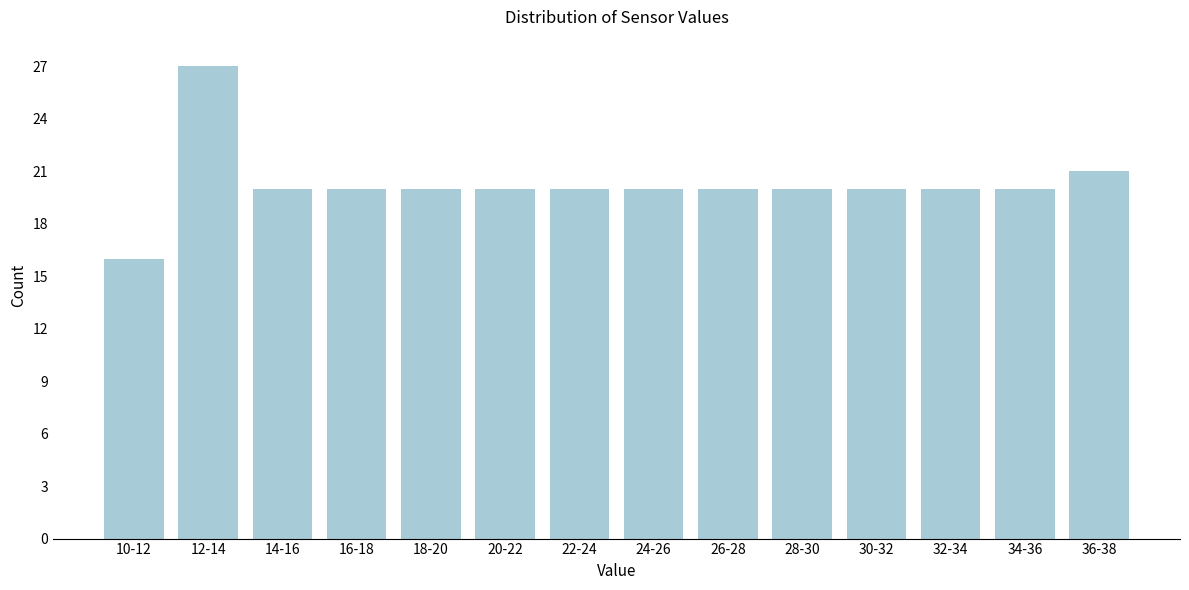

Reading left to right, what are all the values shown in this chart?

10-12=16	12-14=27	14-16=20	16-18=20	18-20=20	20-22=20	22-24=20	24-26=20	26-28=20	28-30=20	30-32=20	32-34=20	34-36=20	36-38=21